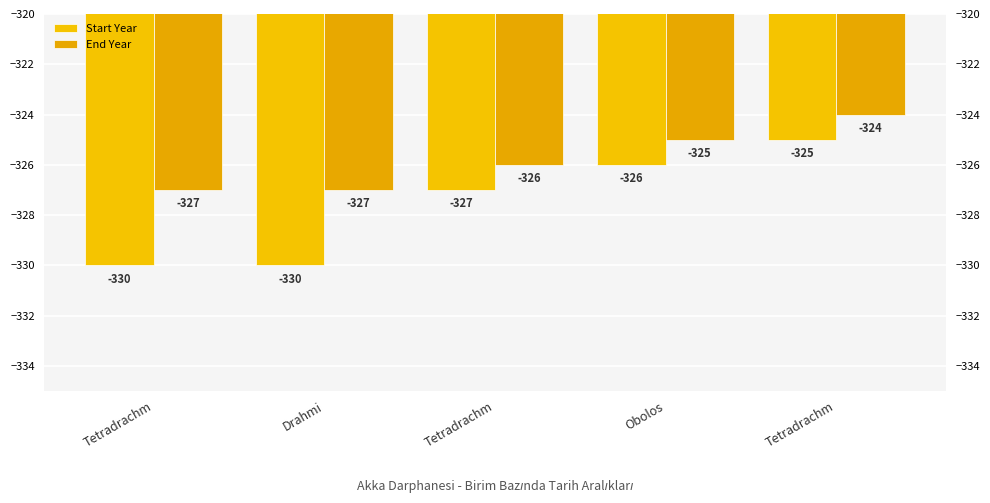

Which series changed the most between Tetradrachm and Obolos?

Start Year